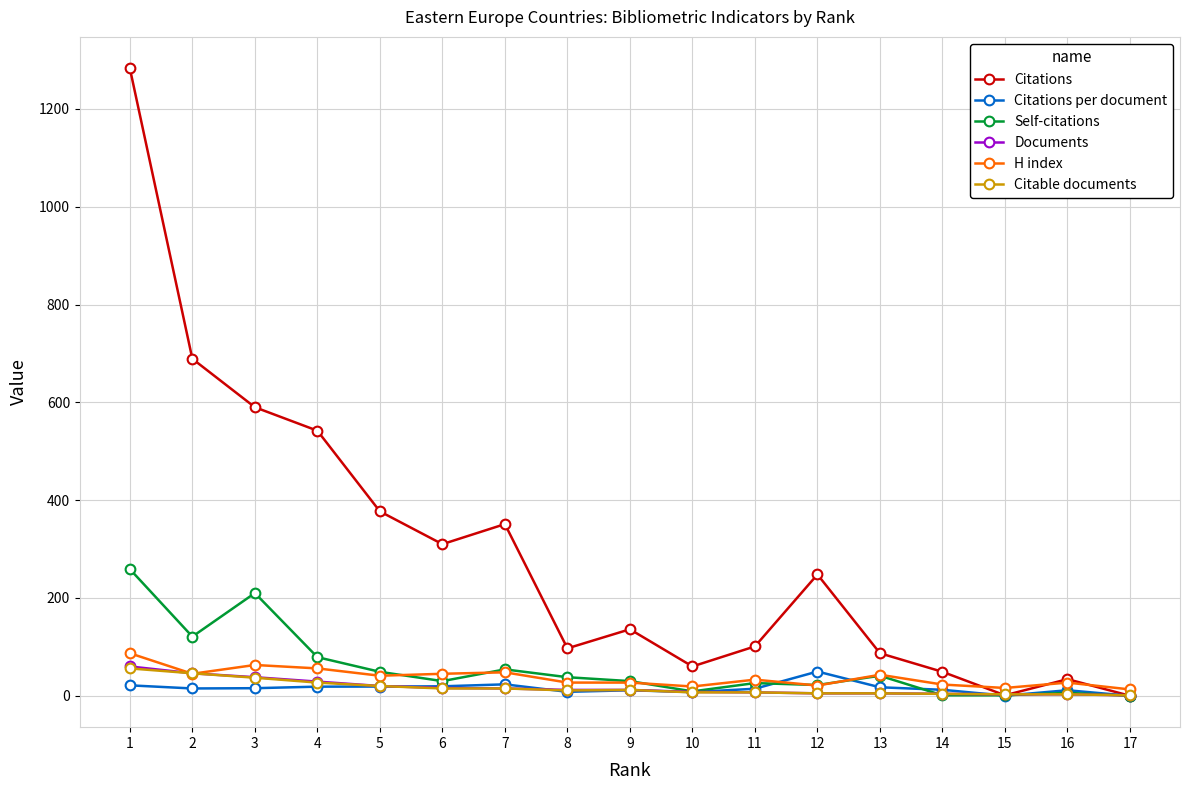

Is the value of Documents at 9 greater than the value of Self-citations at 7?

No